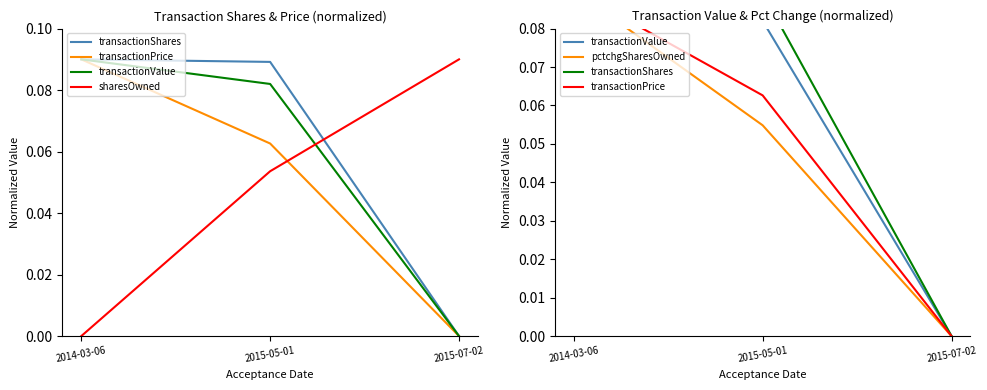

At how many categories does at least one series exceed 0?

3